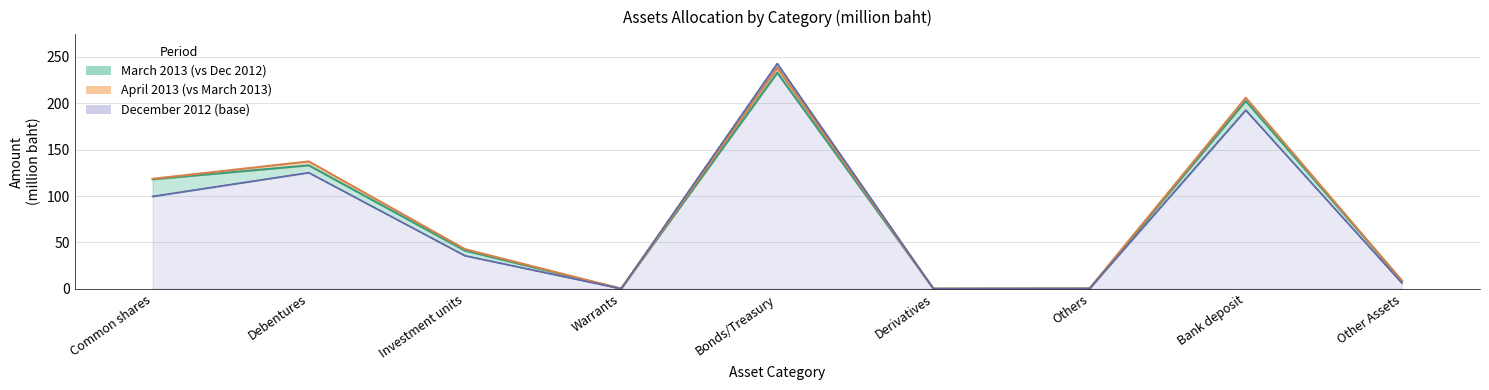

How many values in the December 2012 series exceed 35?

5